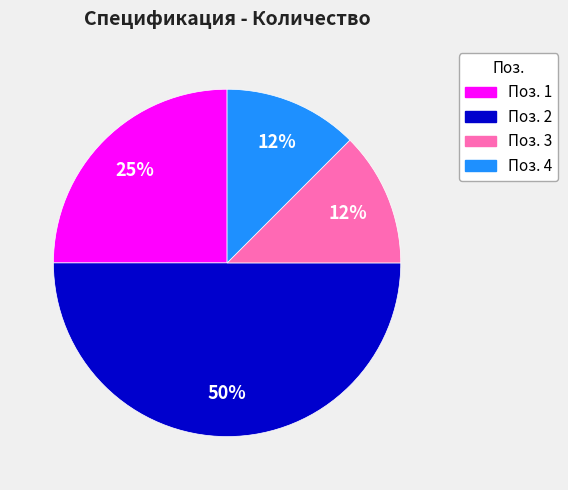

To the nearest percent, what is the average slice percentage?

25%